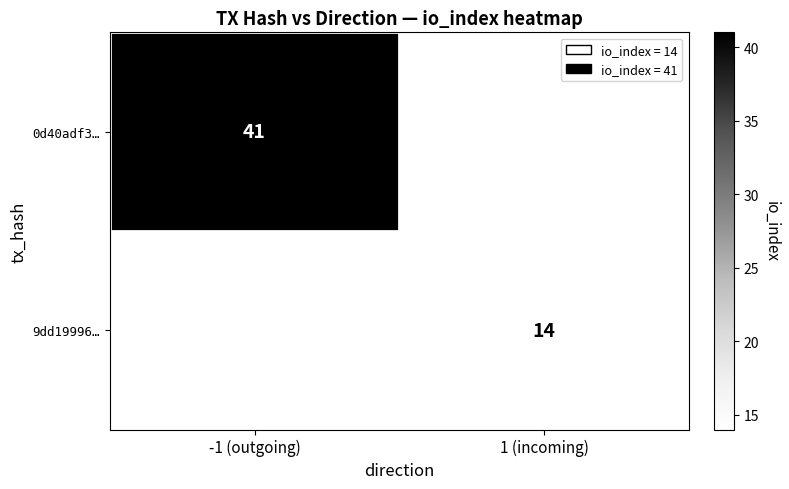

True or false: 9dd19996… has a value of 9 at 1 (incoming).

False